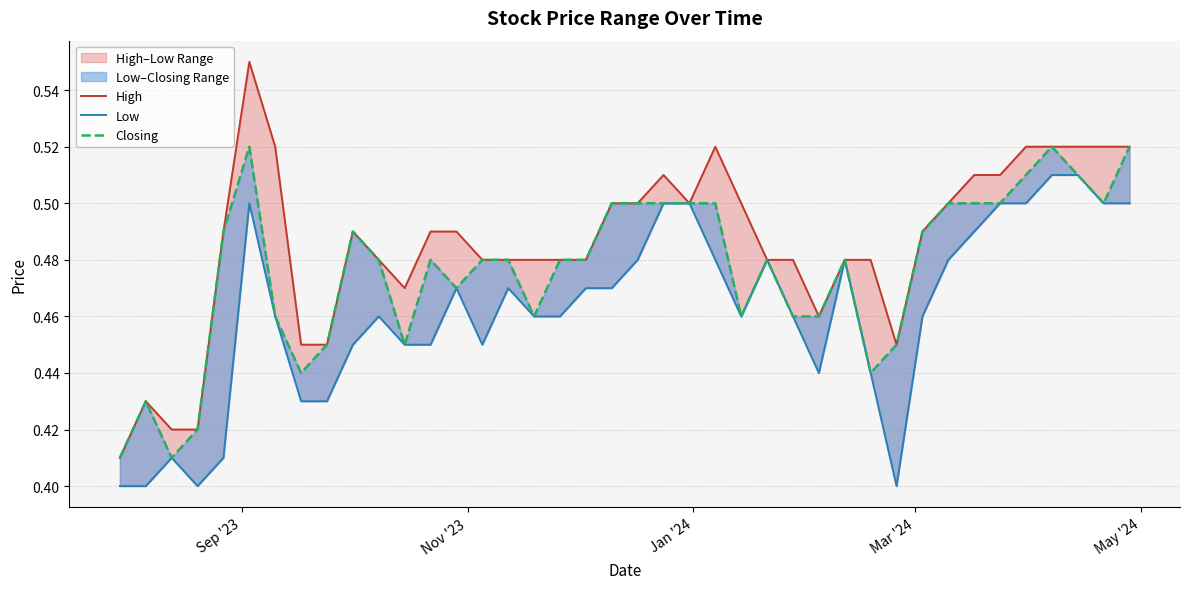

Rank the series by their maximum value, from lowest to highest.

Low, Closing, High